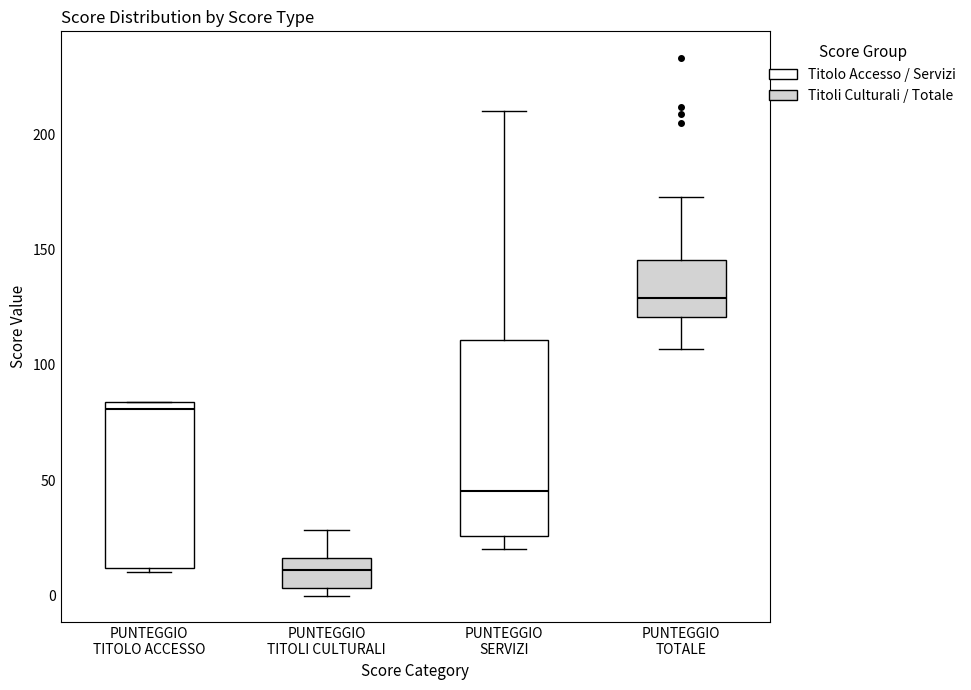

Where is the upper edge of the box for PUNTEGGIO TITOLO ACCESSO on the y-axis? The values are not printed on the chart, so give them approximately, as read against the axis.

85